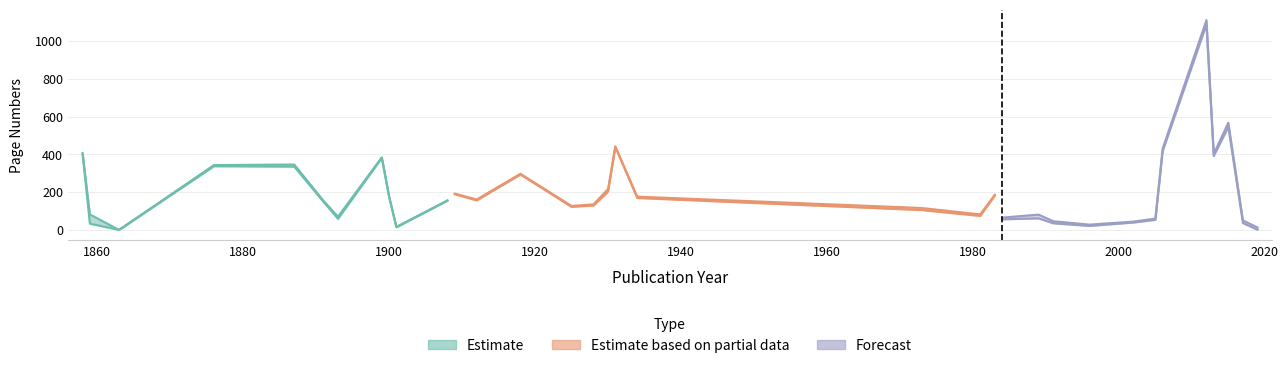

True or false: Publikationsjahr has a value of 2013 at 2013.

True